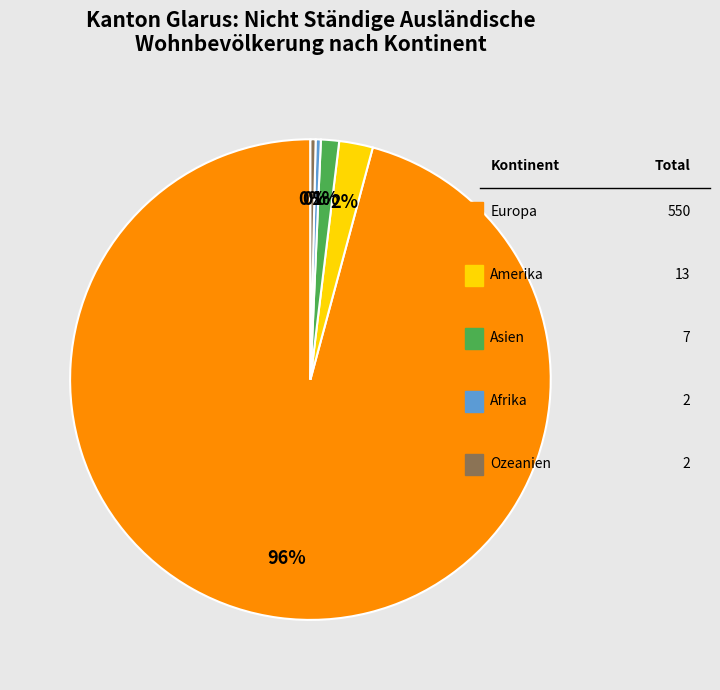

To the nearest percent, what is the average slice percentage?

20%